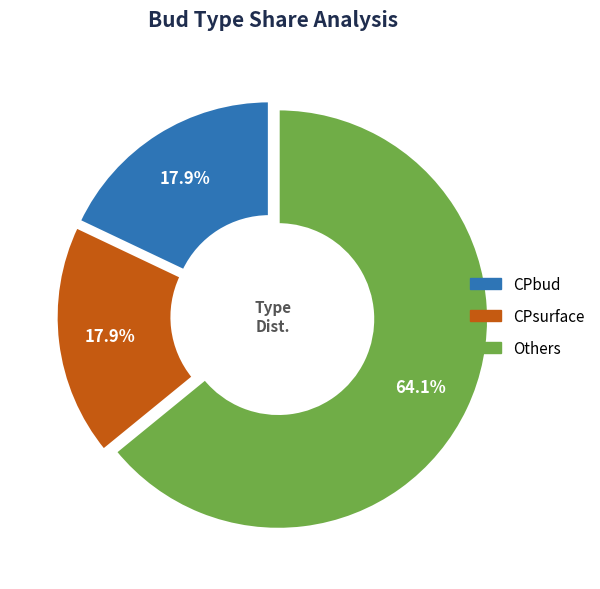

Which category has the biggest portion of the pie?

Others